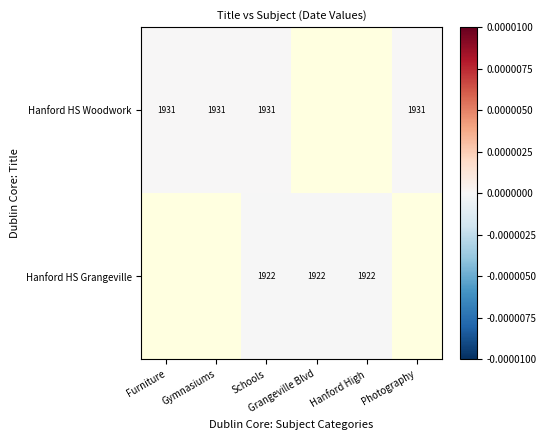

Which series has the largest range (max minus min)?

Hanford HS Woodwork